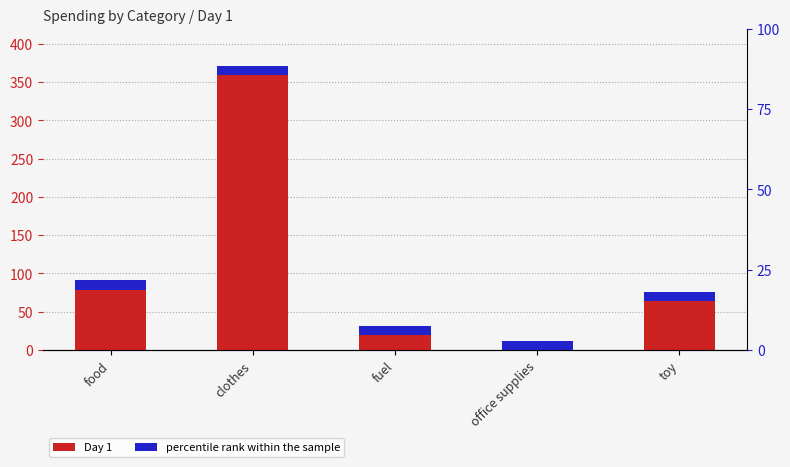

Where does the data first go above 70?

food